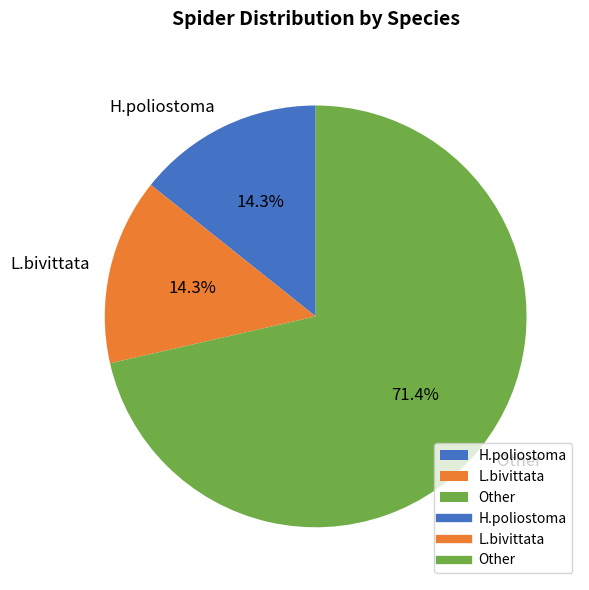

Does Other represent more than half of the total?

Yes